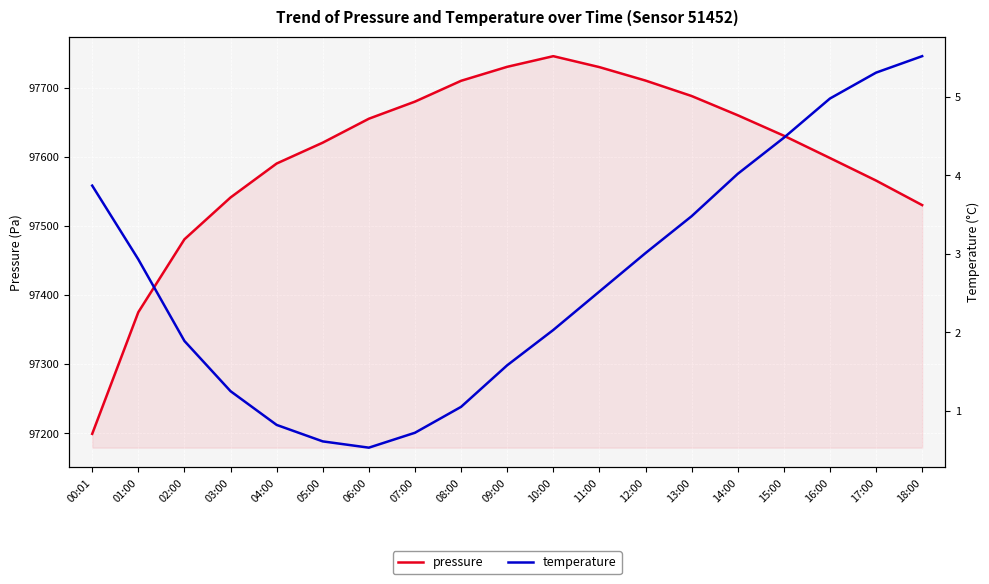

What is the label of the 3rd point from the left?

02:00